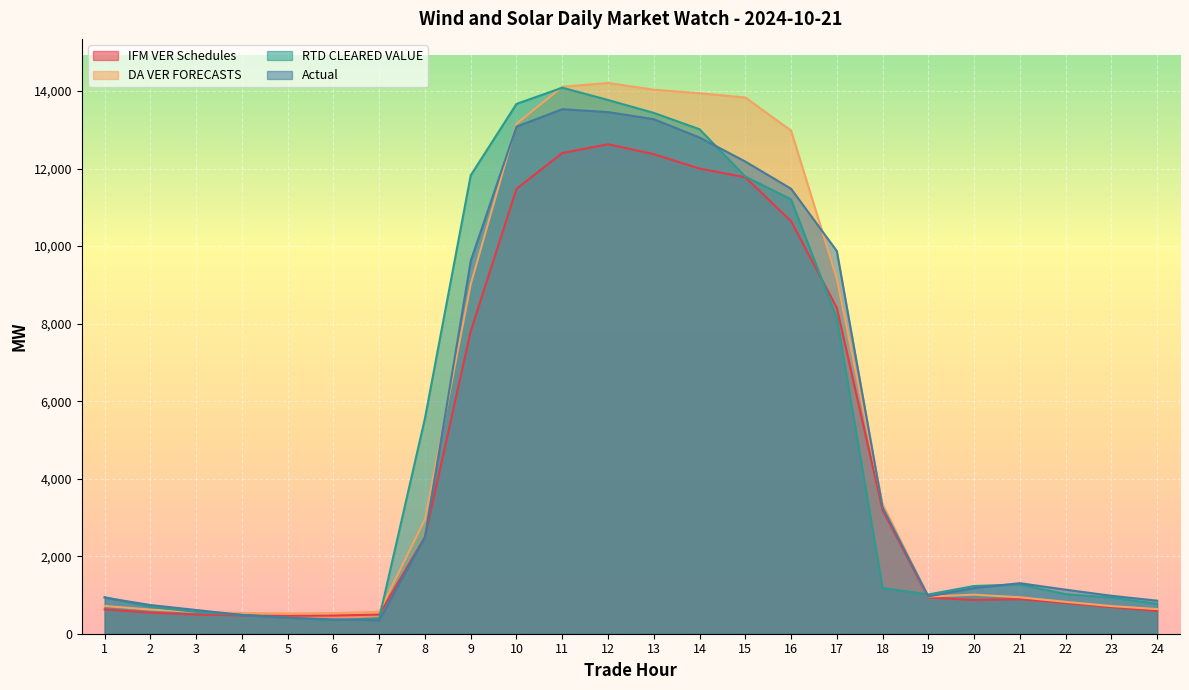

What is the sum of all RTD CLEARED VALUE values?

127780.1